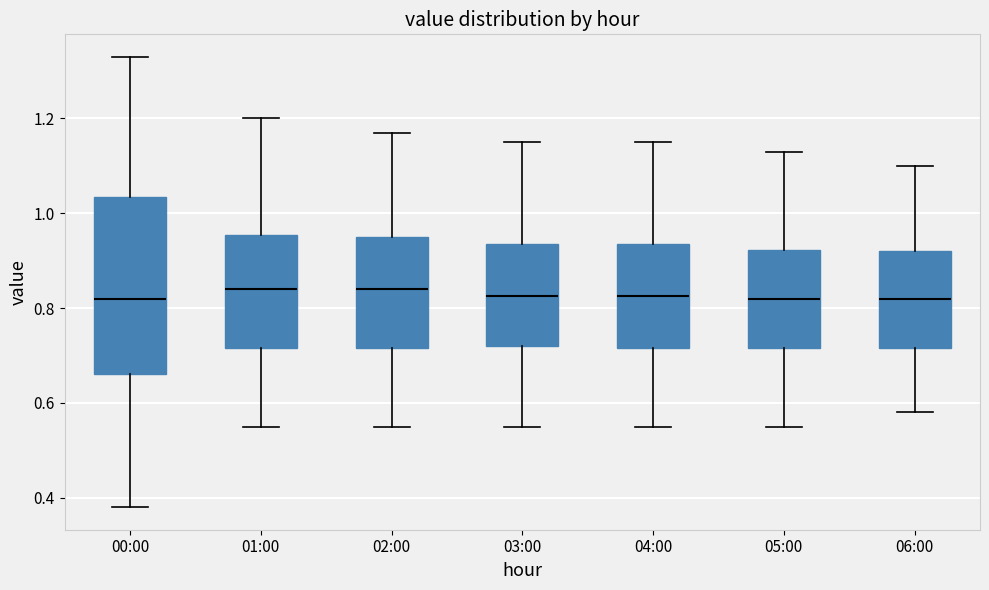

Reading left to right, transcribe this box plot: for each box, give where its median line is, the range the box spans, and where its two whiskers end, as read against the y-axis. The values are not printed on the chart, so give them approximately, as read against the axis.

00:00: median 0.82, box 0.66 to 1.04, whiskers 0.38 to 1.34
01:00: median 0.84, box 0.72 to 0.96, whiskers 0.56 to 1.20
02:00: median 0.84, box 0.72 to 0.96, whiskers 0.56 to 1.18
03:00: median 0.82, box 0.72 to 0.94, whiskers 0.56 to 1.16
04:00: median 0.82, box 0.72 to 0.94, whiskers 0.56 to 1.16
05:00: median 0.82, box 0.72 to 0.92, whiskers 0.56 to 1.14
06:00: median 0.82, box 0.72 to 0.92, whiskers 0.58 to 1.10